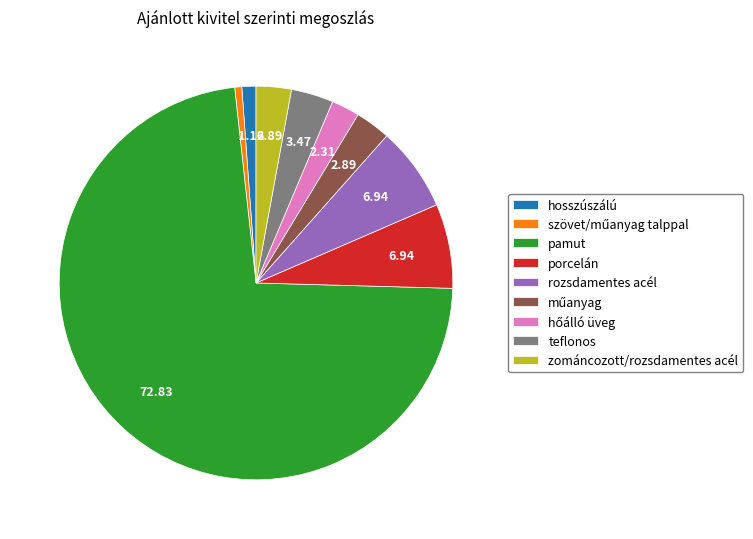

Is it true that hosszúszálú is 11% of the pie?

False